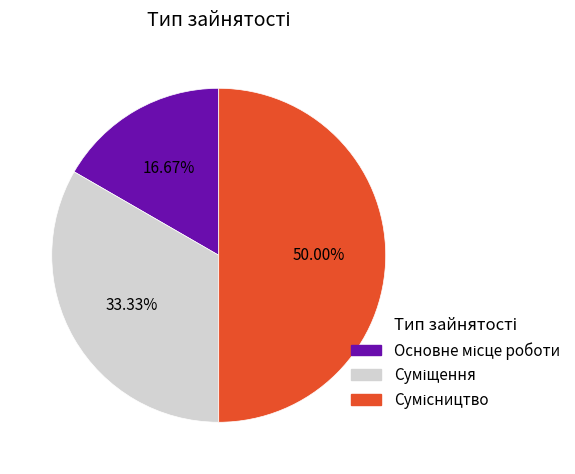

Count the number of slices in the pie.

3